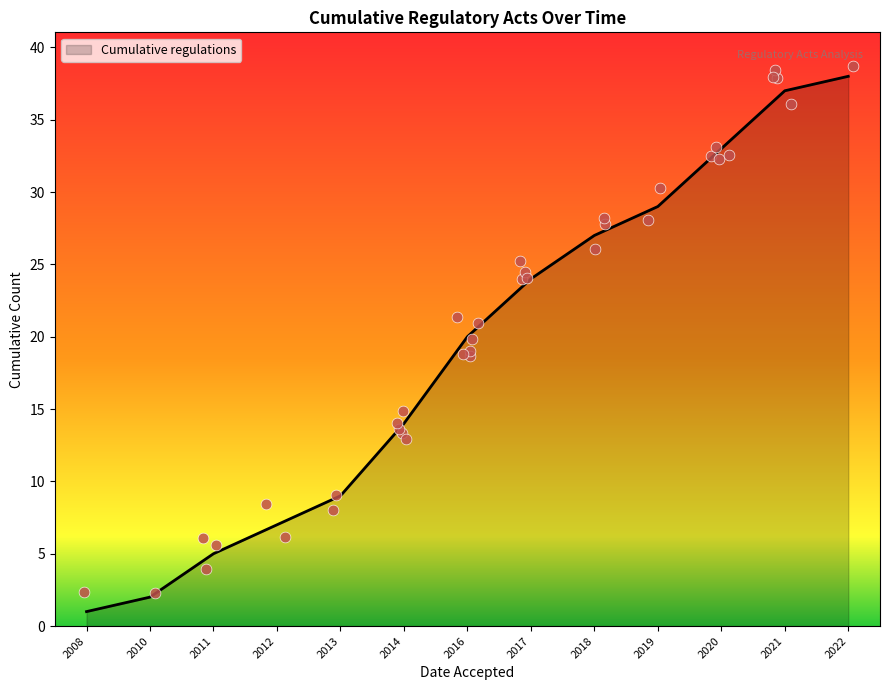

What is the change in value from 2008 to 2020-4?

+32